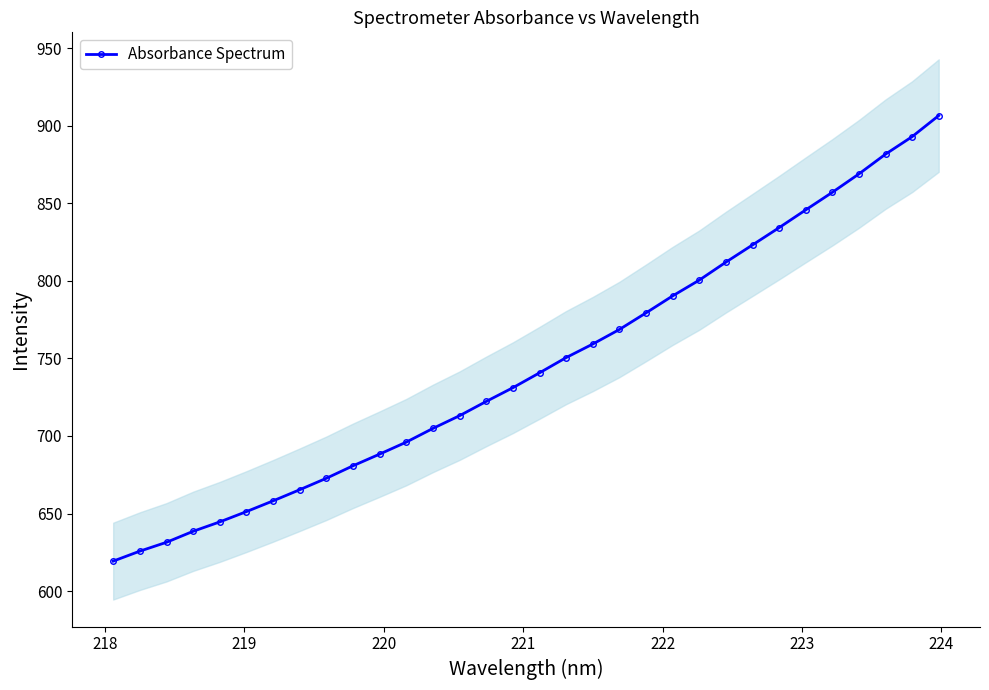

What is the lowest value of the Absorbance Spectrum series?

619.3